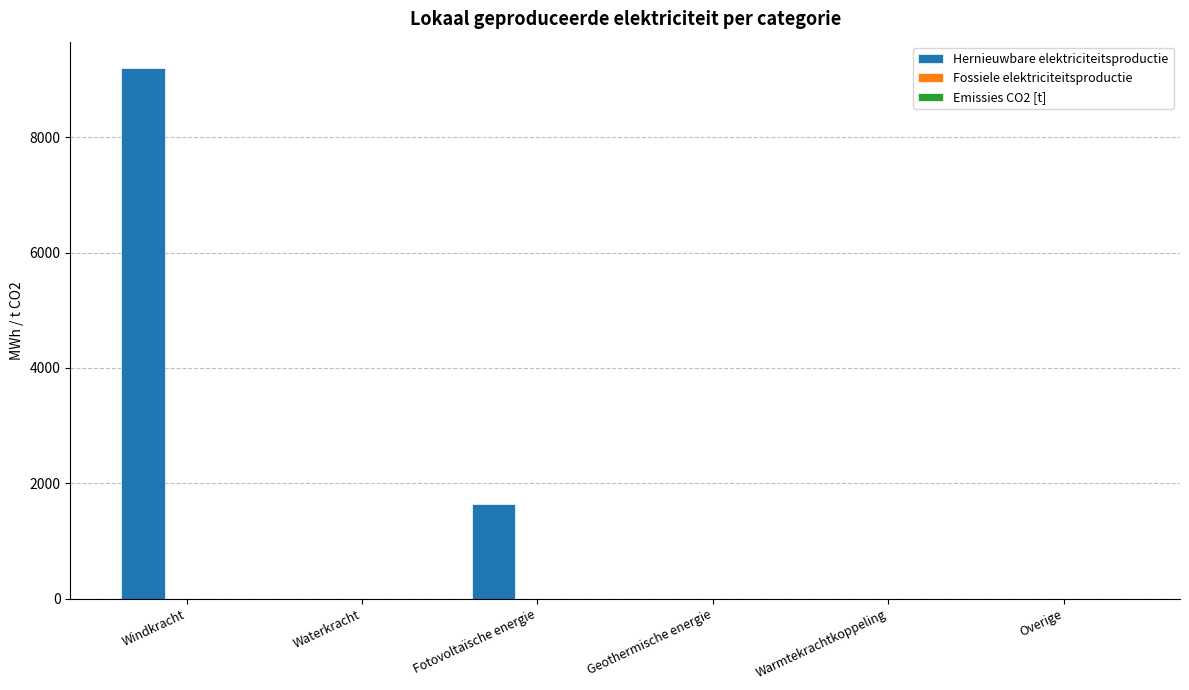

What is the maximum value shown in the chart?

9200.8